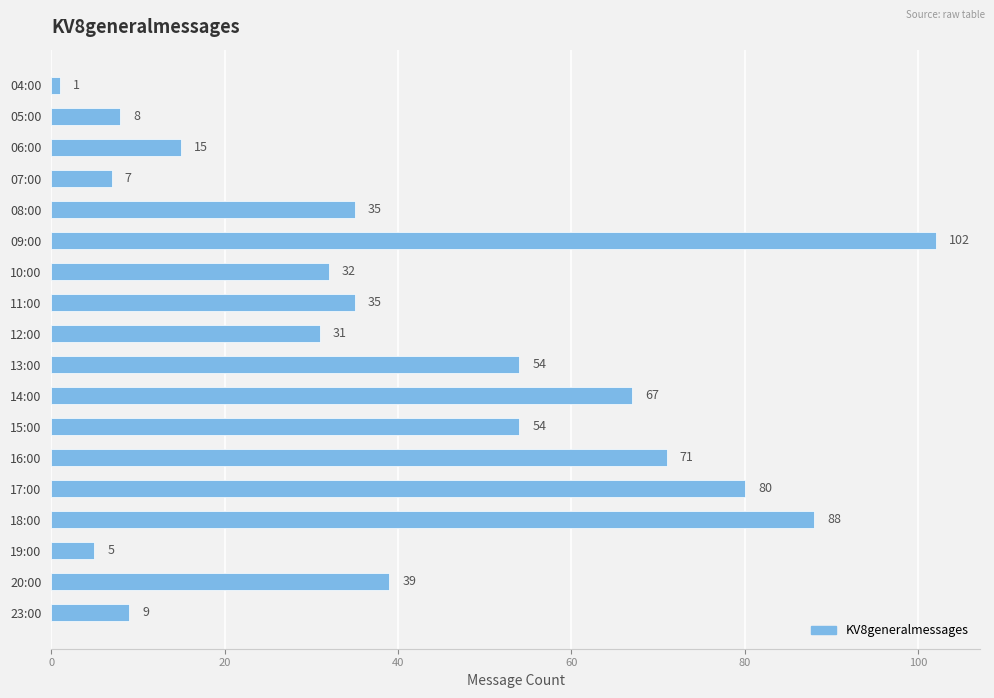

Count the number of categories in the chart.

18